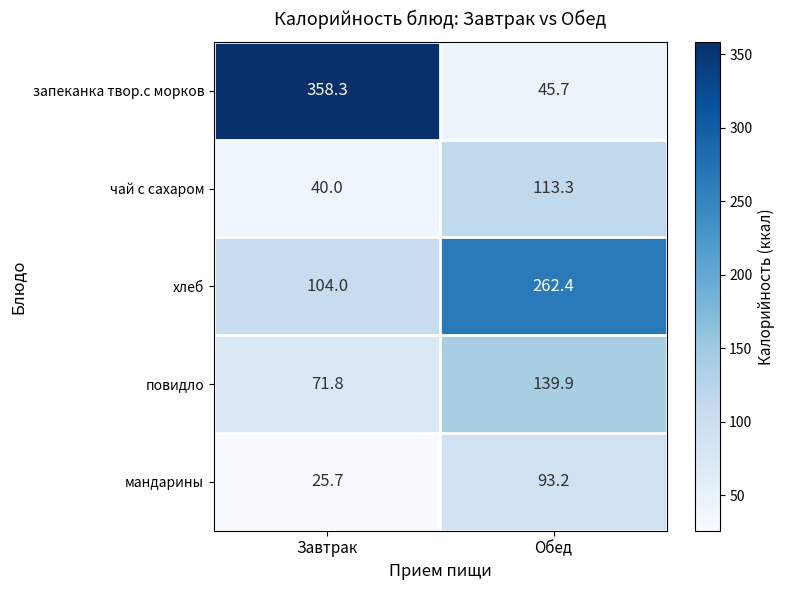

Which series changed the most between Завтрак and Обед?

запеканка твор.с морков